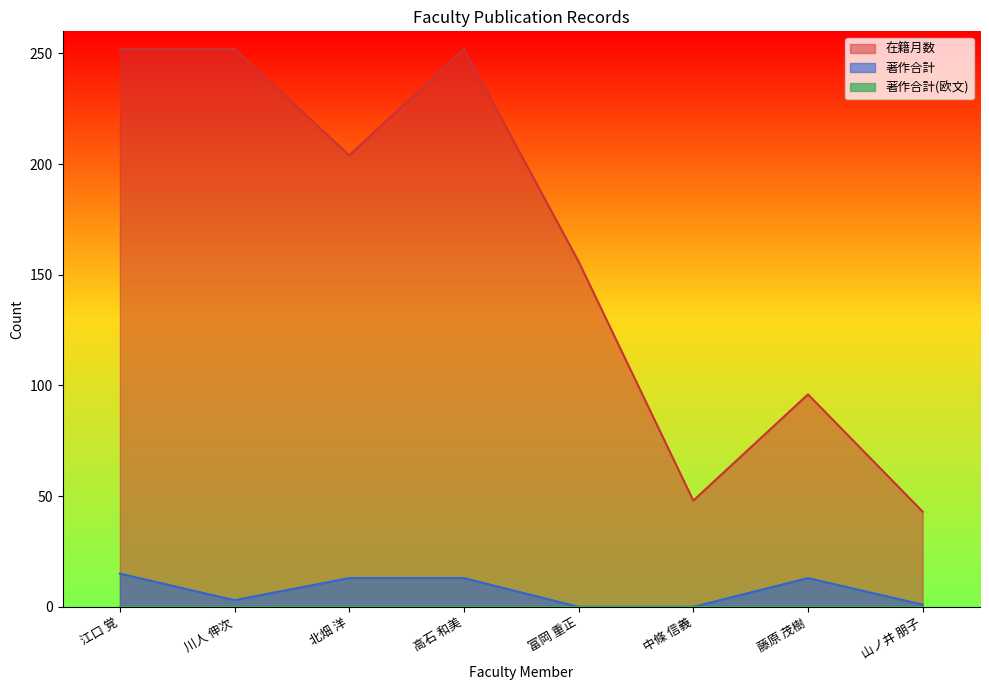

True or false: 著作合計 and 在籍月数 intersect in this chart.

False